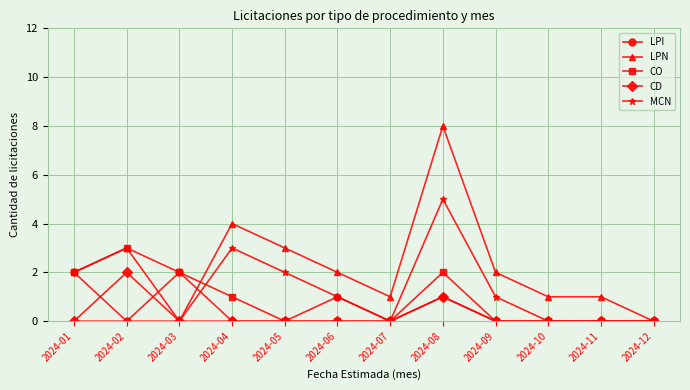

How many data points does each series have?

12